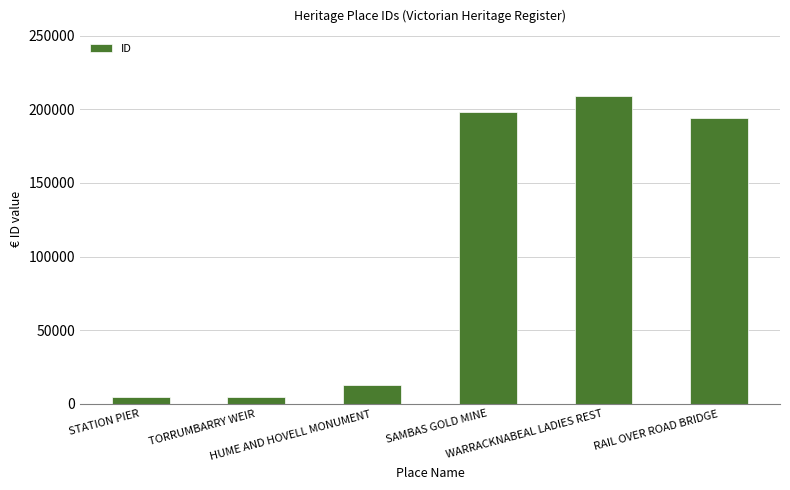

What is the value of the 4th bar from the left?

198045